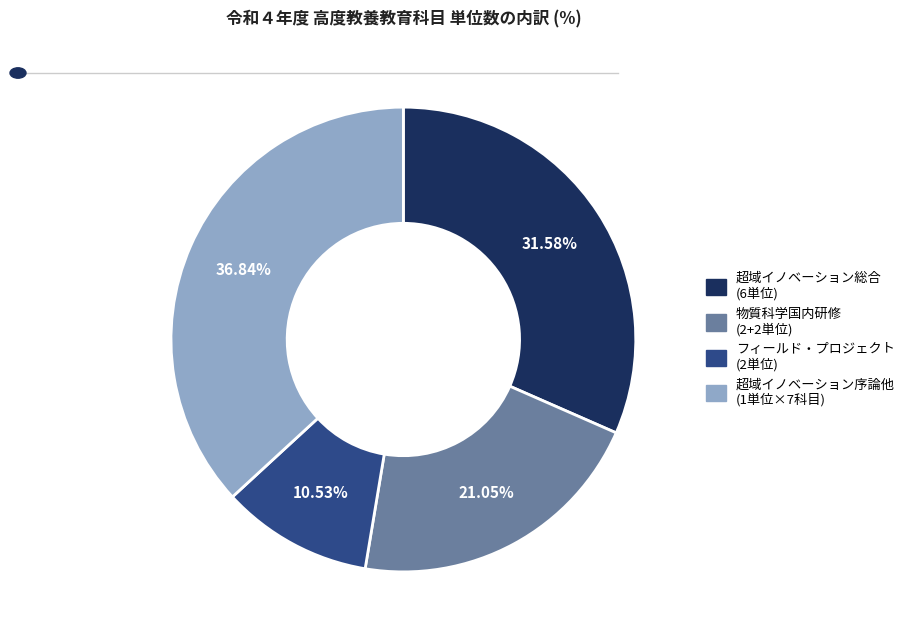

Does any single category account for the majority?

No